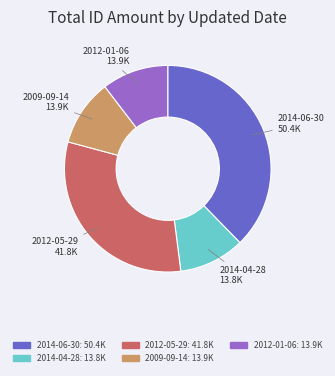

Is there a majority slice in this chart?

No